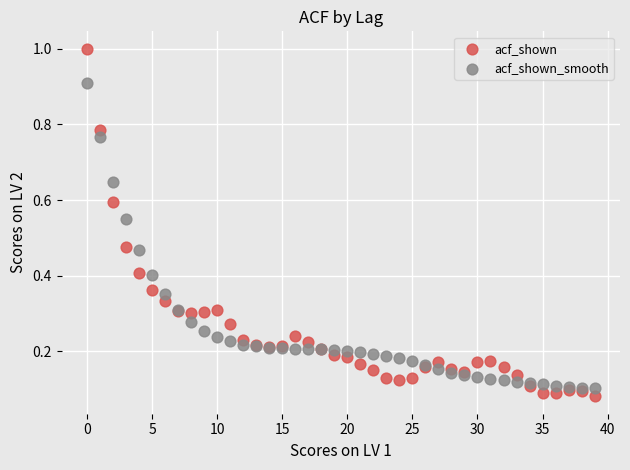

Which series has the widest spread of Y values?

acf_shown